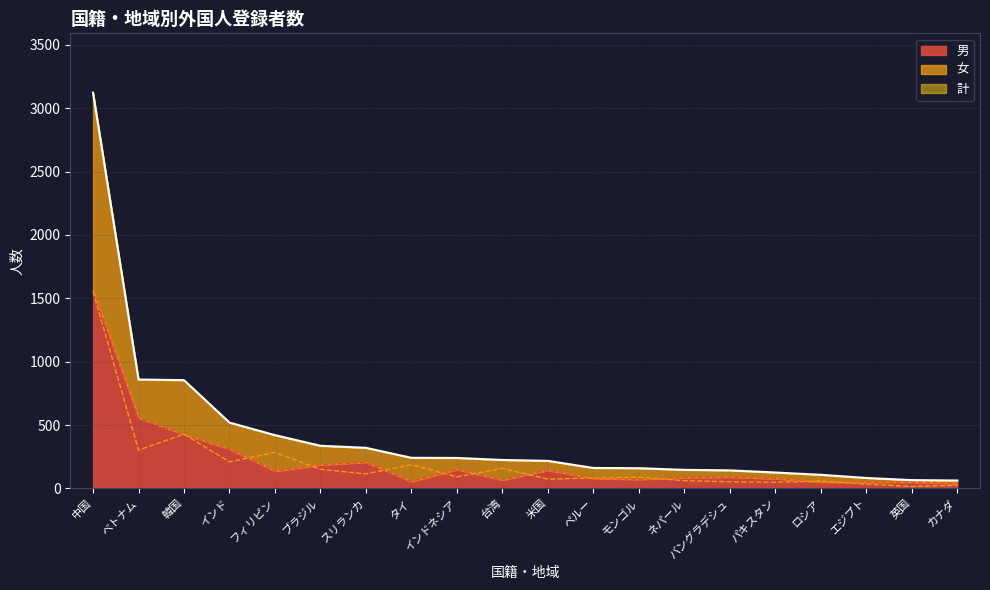

At which category does the chart reach its minimum across all series?

英国